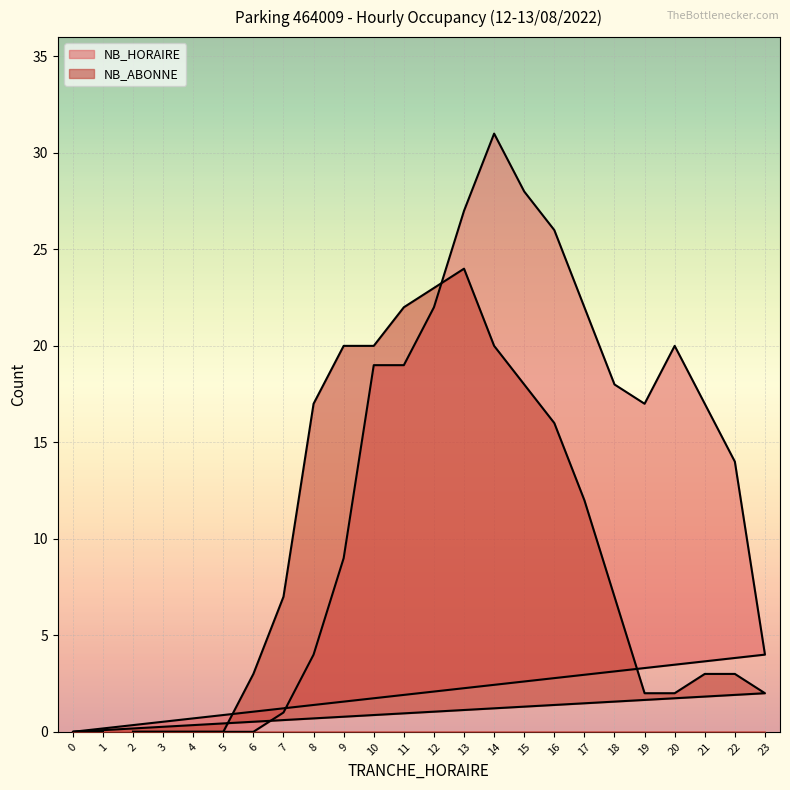

At which category does the chart reach its peak across all series?

14